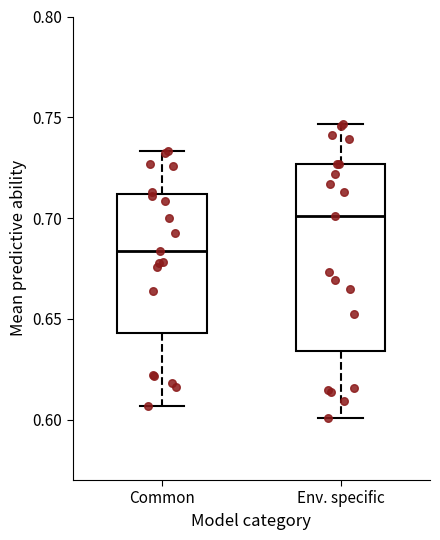

Reading left to right, transcribe this box plot: for each box, give where its median line is, the range the box spans, and where its two whiskers end, as read against the y-axis. The values are not printed on the chart, so give them approximately, as read against the axis.

Common: median 0.685, box 0.645 to 0.710, whiskers 0.605 to 0.735
Env. specific: median 0.700, box 0.635 to 0.725, whiskers 0.600 to 0.745